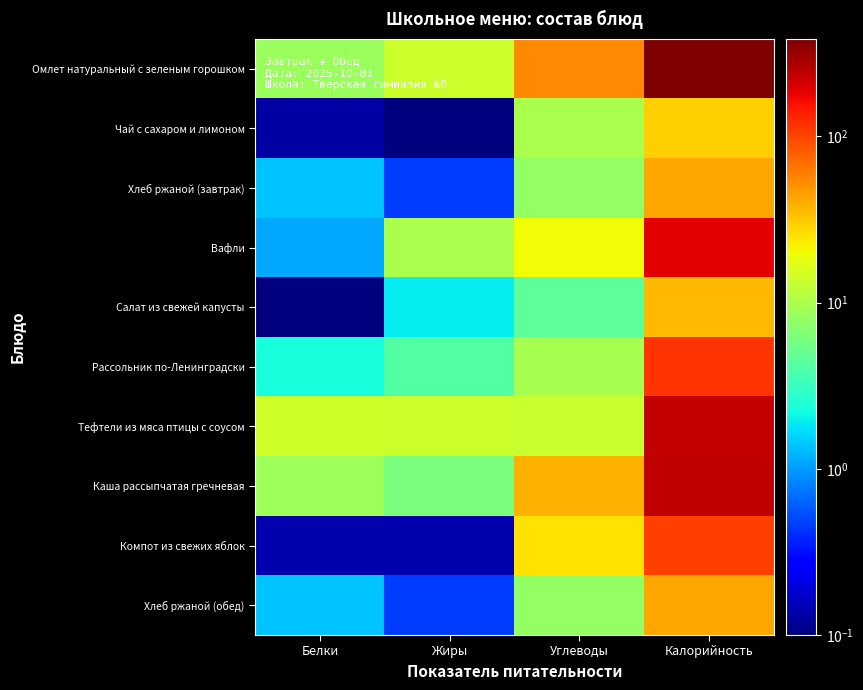

Reading left to right, what are all the values shown in this chart?

Омлет натуральный с зеленым горошком: Белки=8.4	Жиры=13.7	Углеводы=55.2	Калорийность=384.9
Чай с сахаром и лимоном: Белки=0.1	Жиры=0.0	Углеводы=9.9	Калорийность=29.5
Хлеб ржаной (завтрак): Белки=1.4	Жиры=0.5	Углеводы=7.8	Калорийность=42.0
Вафли: Белки=1.1	Жиры=9.8	Углеводы=20.4	Калорийность=185.5
Салат из свежей капусты: Белки=0.1	Жиры=1.9	Углеводы=4.5	Калорийность=36.2
Рассольник по-Ленинградски: Белки=2.3	Жиры=4.2	Углеводы=9.6	Калорийность=113.8
Тефтели из мяса птицы с соусом: Белки=14.1	Жиры=13.6	Углеводы=13.2	Калорийность=231.7
Каша рассыпчатая гречневая: Белки=8.6	Жиры=6.1	Углеводы=38.6	Калорийность=243.8
Компот из свежих яблок: Белки=0.1	Жиры=0.1	Углеводы=25.1	Калорийность=103.1
Хлеб ржаной (обед): Белки=1.4	Жиры=0.5	Углеводы=7.8	Калорийность=42.0